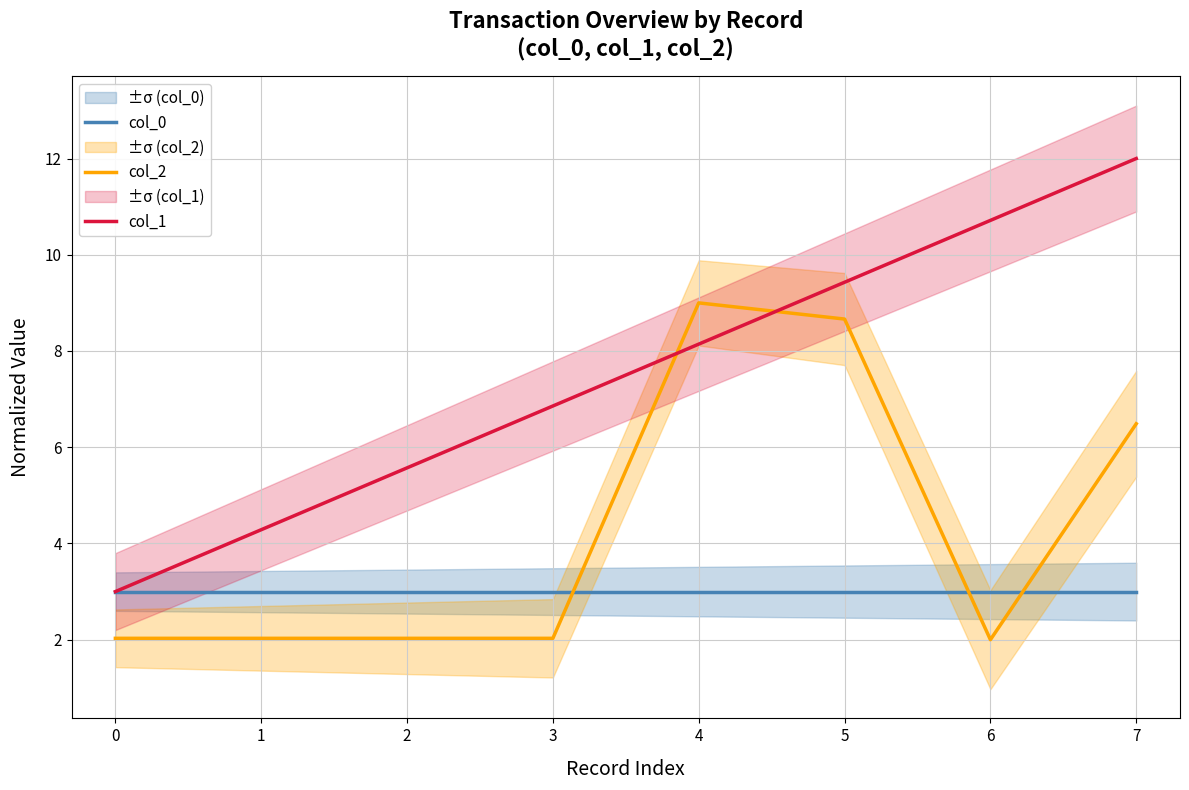

How many distinct data groups are displayed?

3